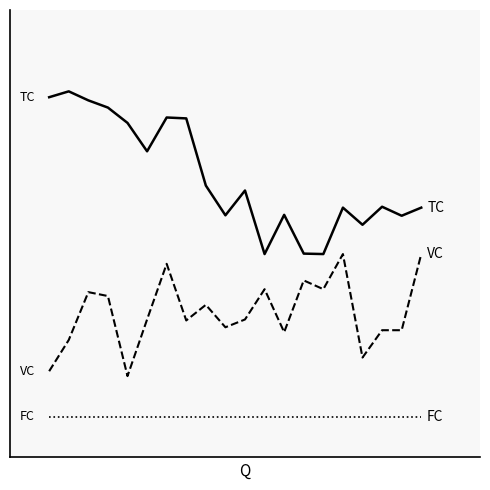

Does the chart display data point markers on the line(s)?

No